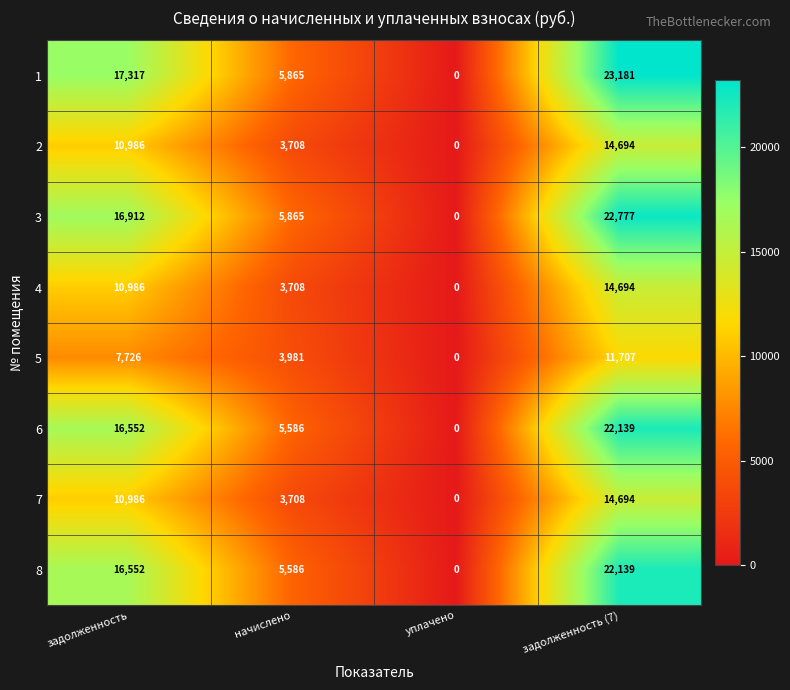

The 4 series shows 14694 at задолженность (7). True or false?

True